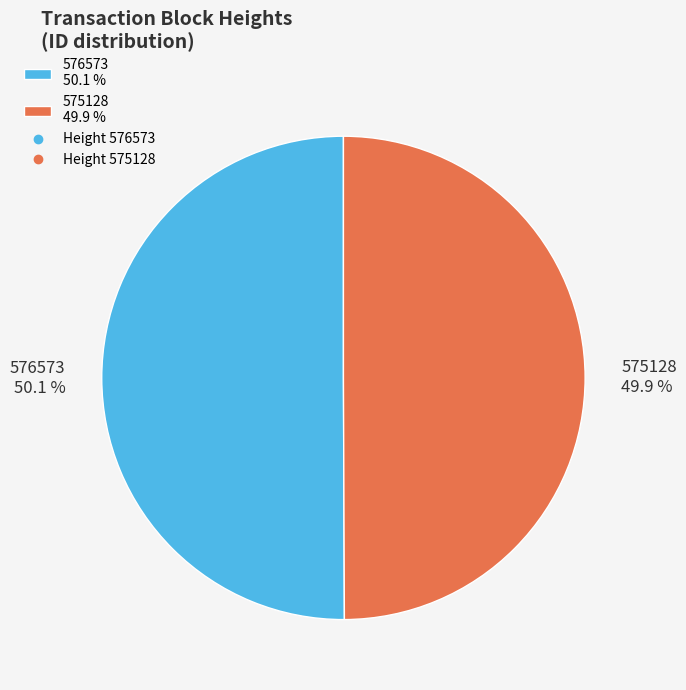

Approximately how many times larger is the value at 576573 50.1 % compared to 575128 49.9 %?

1.0